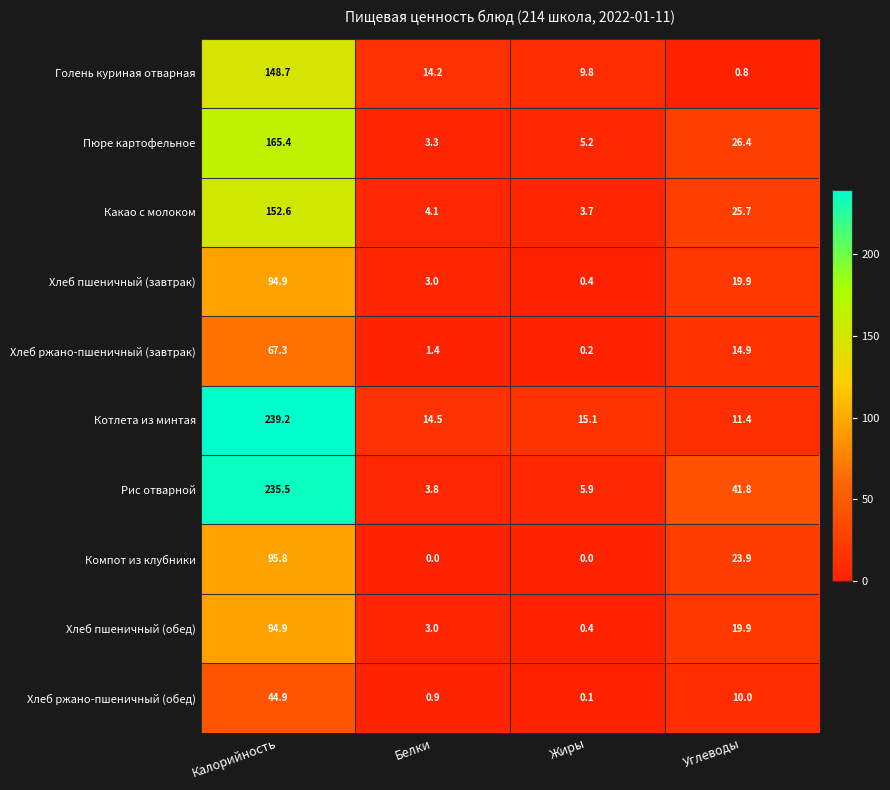

Count the number of data series in this chart.

10